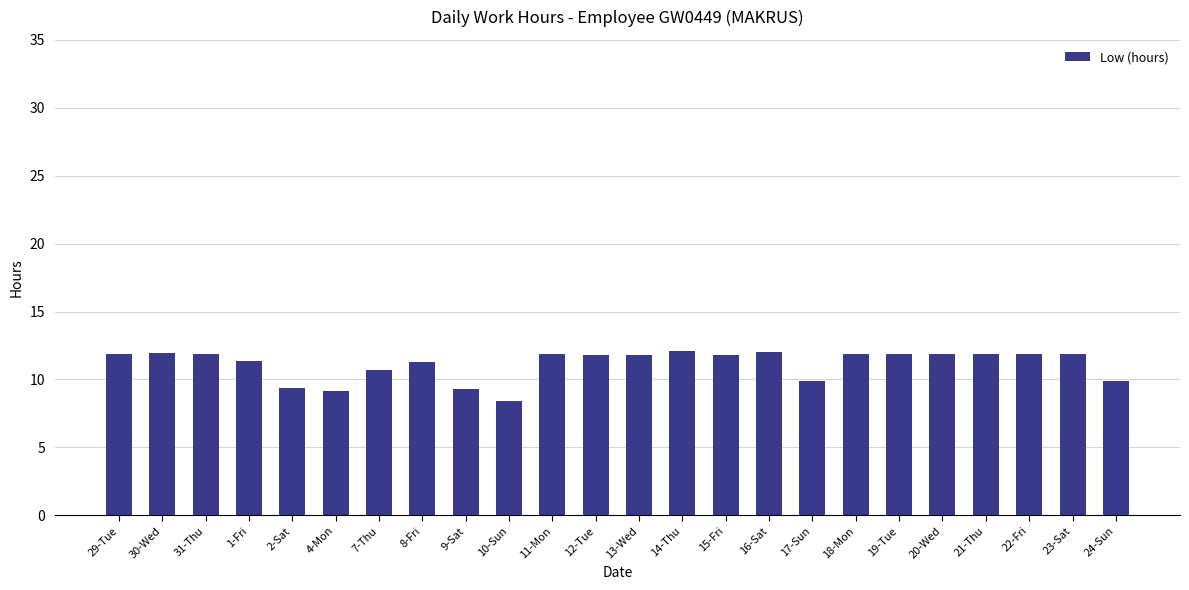

What is the label of the 3rd bar from the right?

22-Fri